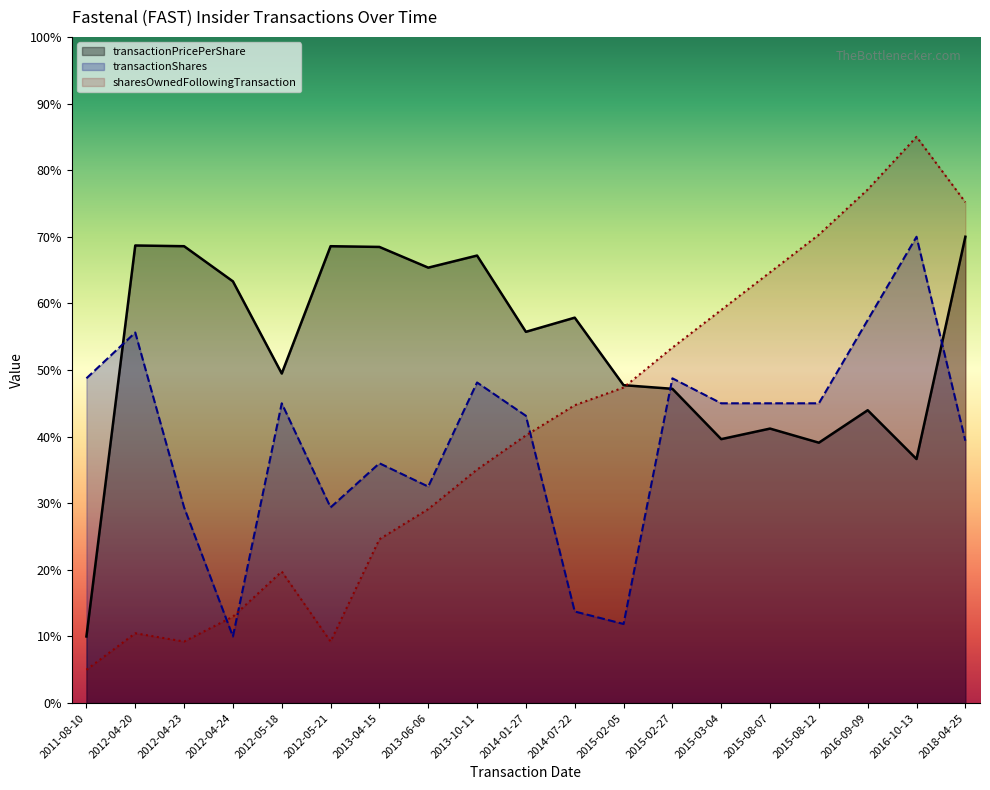

Rank the series at 2014-07-22 from highest to lowest value.

transactionPricePerShare, sharesOwnedFollowingTransaction, transactionShares